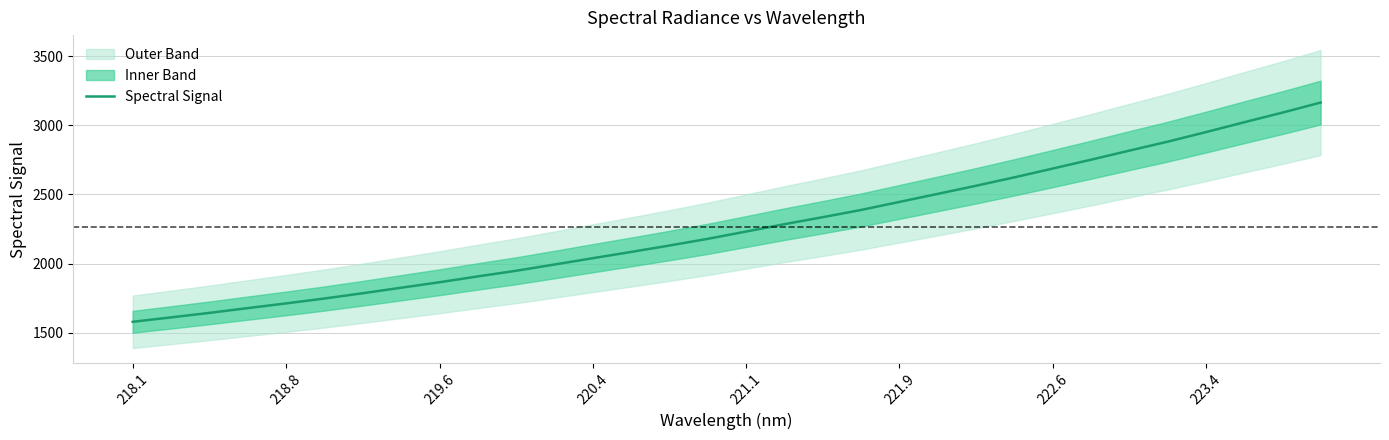

What is the lowest value of the Spectral Signal series?

1580.0